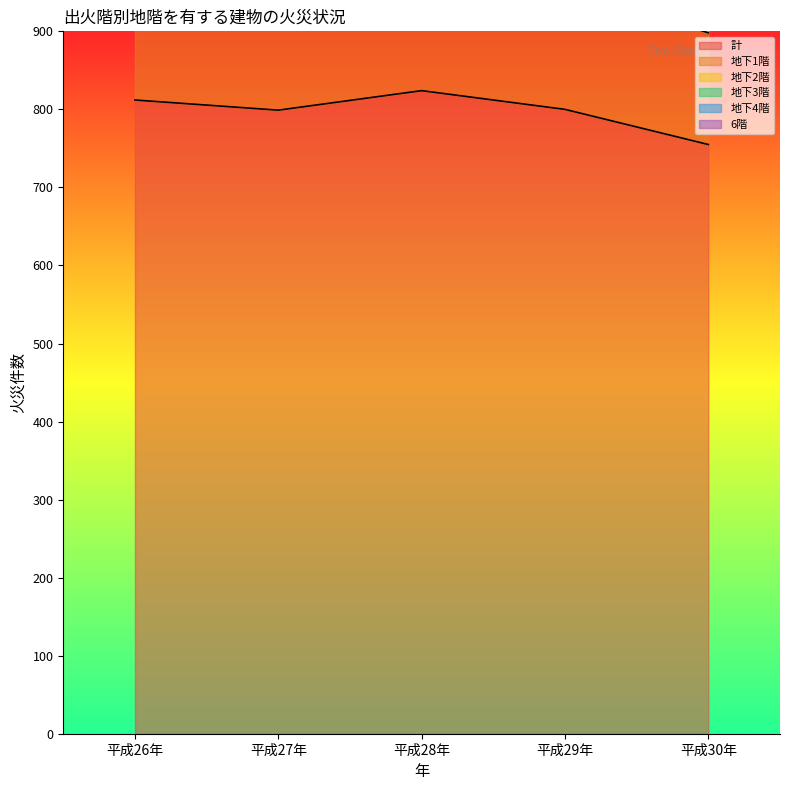

Reading left to right, what are all the values shown in this chart?

計: 812	799	824	800	755
地下1階: 159	111	136	158	143
地下2階: 57	71	64	69	59
地下3階: 63	59	68	61	67
地下4階: 12	15	24	21	36
6階: 65	55	56	52	45